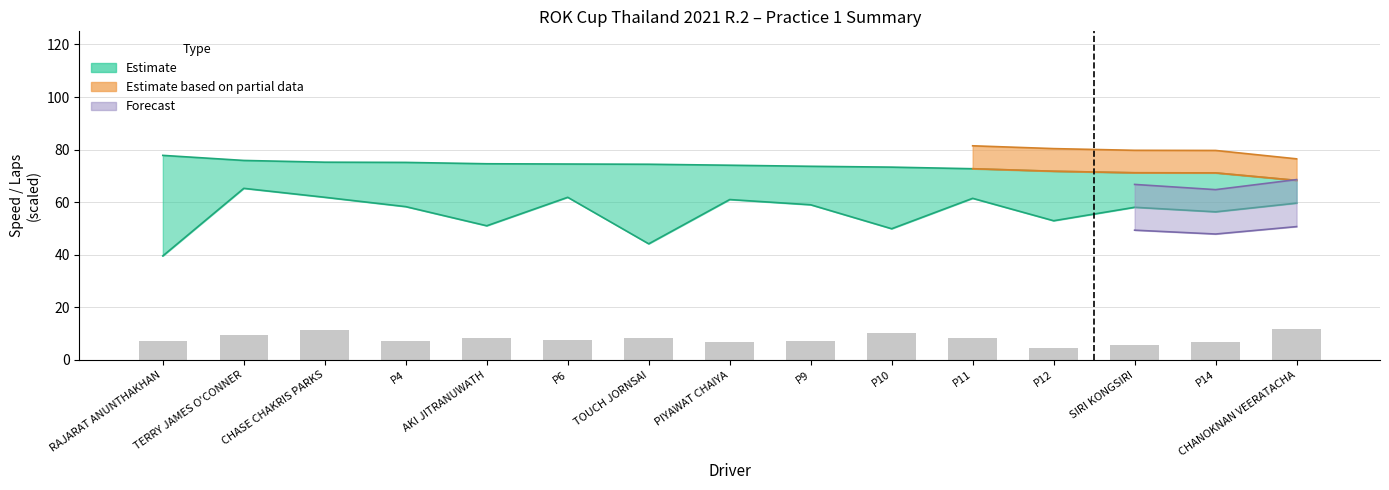

The value at P12 is 3.0. True or false?

False